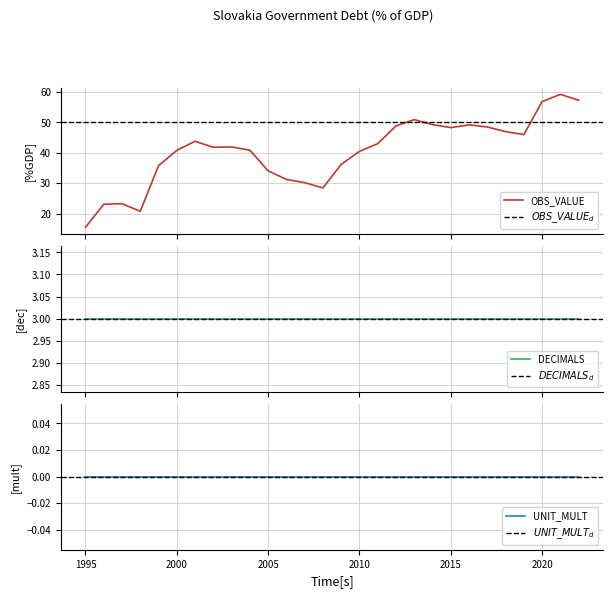

At which label does OBS_VALUE reach its peak?

2021